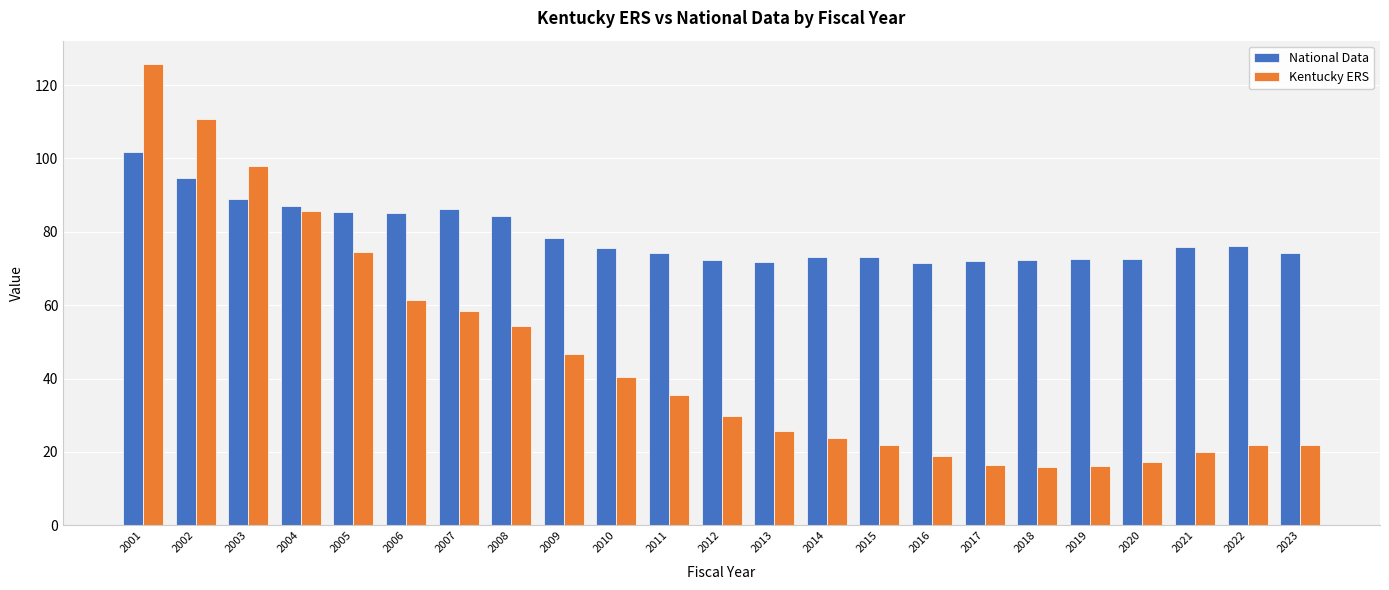

Does the chart contain any negative values?

No